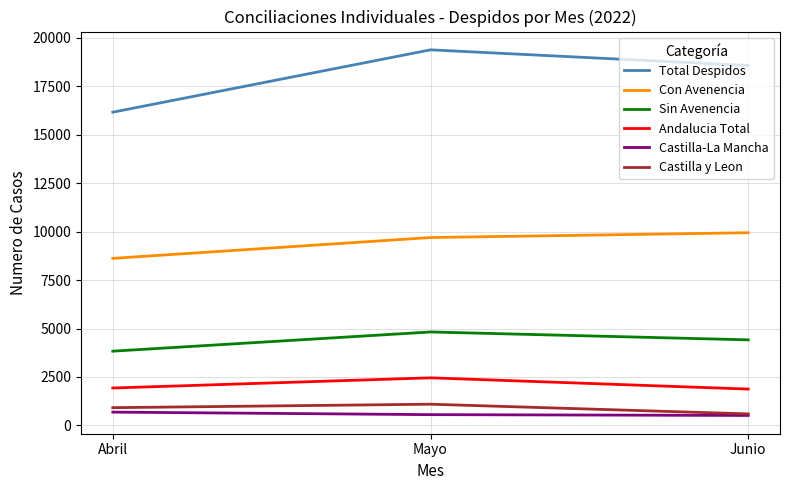

What is the greatest value displayed?

19389